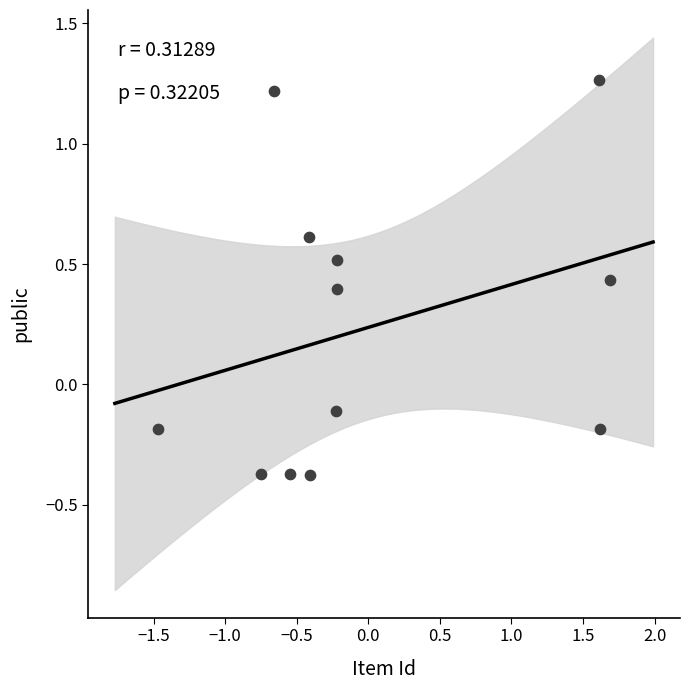

What is the range of X values (max minus min)?

3.2